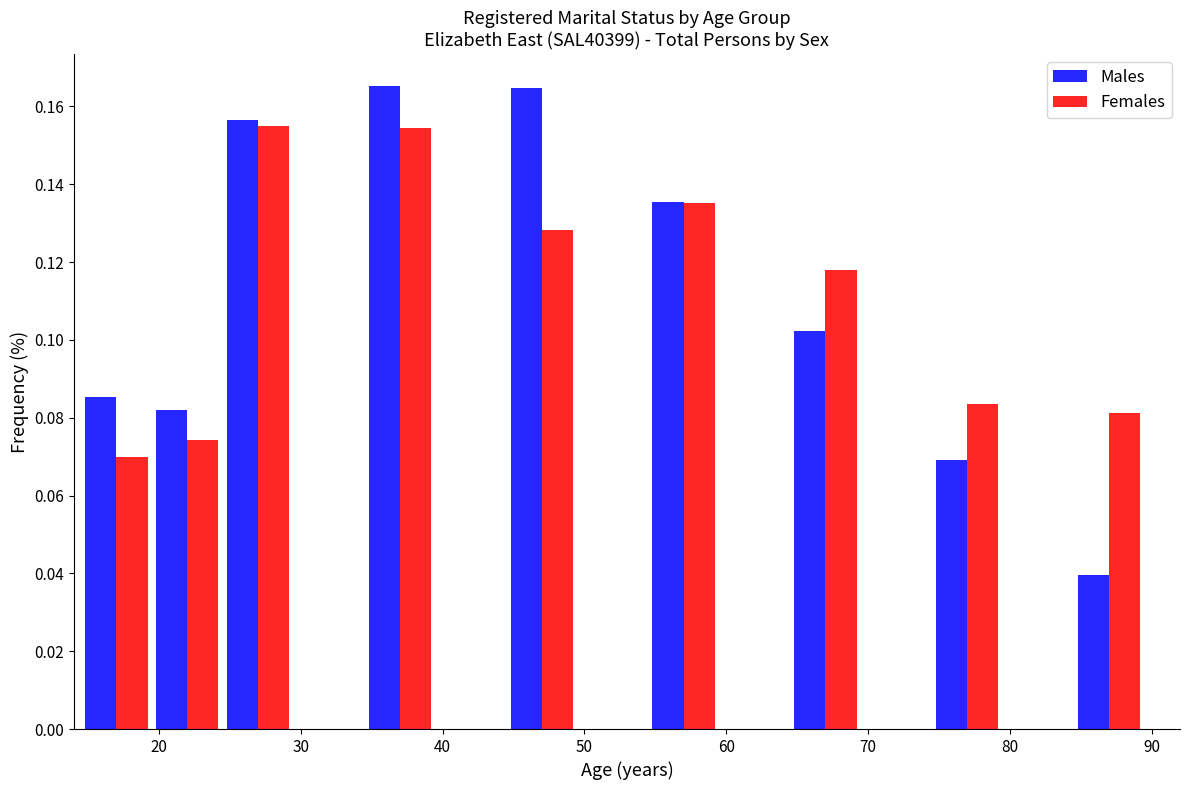

Reading left to right, transcribe this chart: for each range on the x-axis, give the height of each series' bar. Neither the bar edges nor the heights are printed on the chart, so give them approximately, as read against the axes.

14.5 to 19.5: Males=0.086	Females=0.070
19.5 to 24.5: Males=0.082	Females=0.074
24.5 to 29.5: Males=0.156	Females=0.156
29.5 to 34.5: Males=0	Females=0
34.5 to 39.5: Males=0.166	Females=0.154
39.5 to 44.5: Males=0	Females=0
44.5 to 49.5: Males=0.164	Females=0.128
49.5 to 54.5: Males=0	Females=0
54.5 to 59.5: Males=0.136	Females=0.136
59.5 to 64.5: Males=0	Females=0
64.5 to 69.5: Males=0.102	Females=0.118
69.5 to 74.5: Males=0	Females=0
74.5 to 79.5: Males=0.070	Females=0.084
79.5 to 84.5: Males=0	Females=0
84.5 to 89.5: Males=0.040	Females=0.082